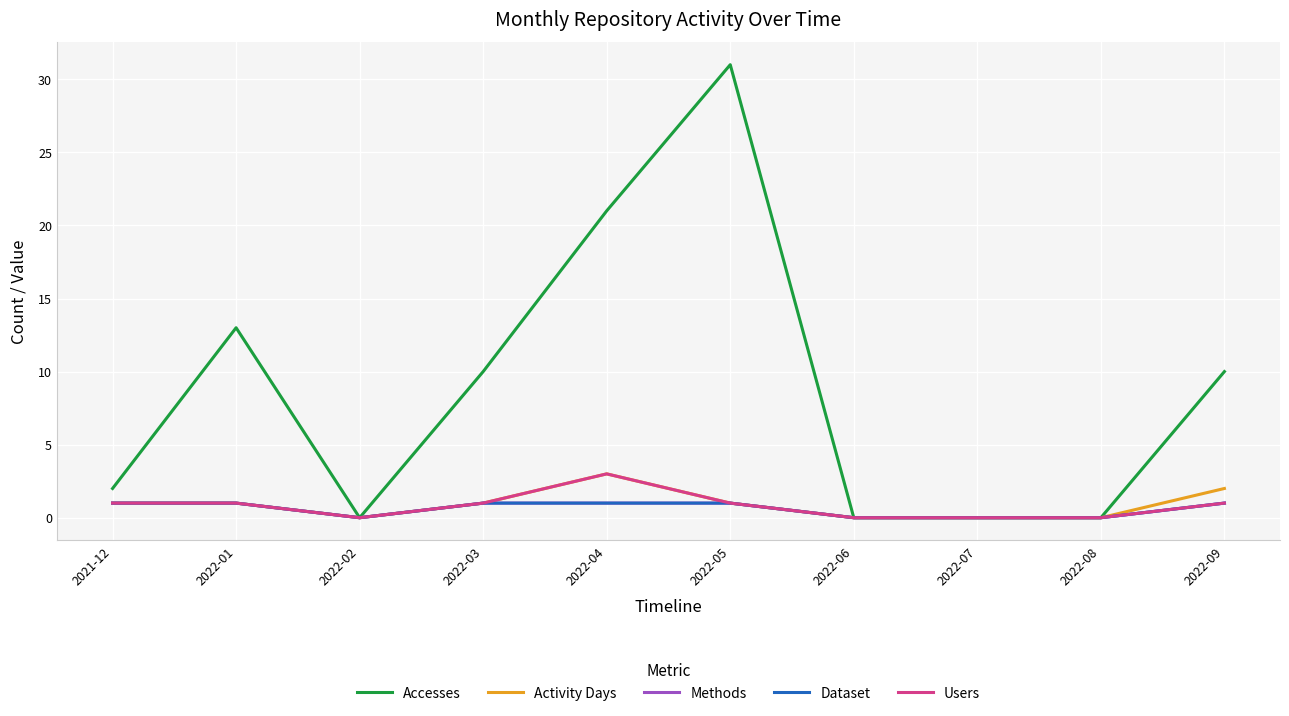

Is this an area chart (filled region under the line)?

No